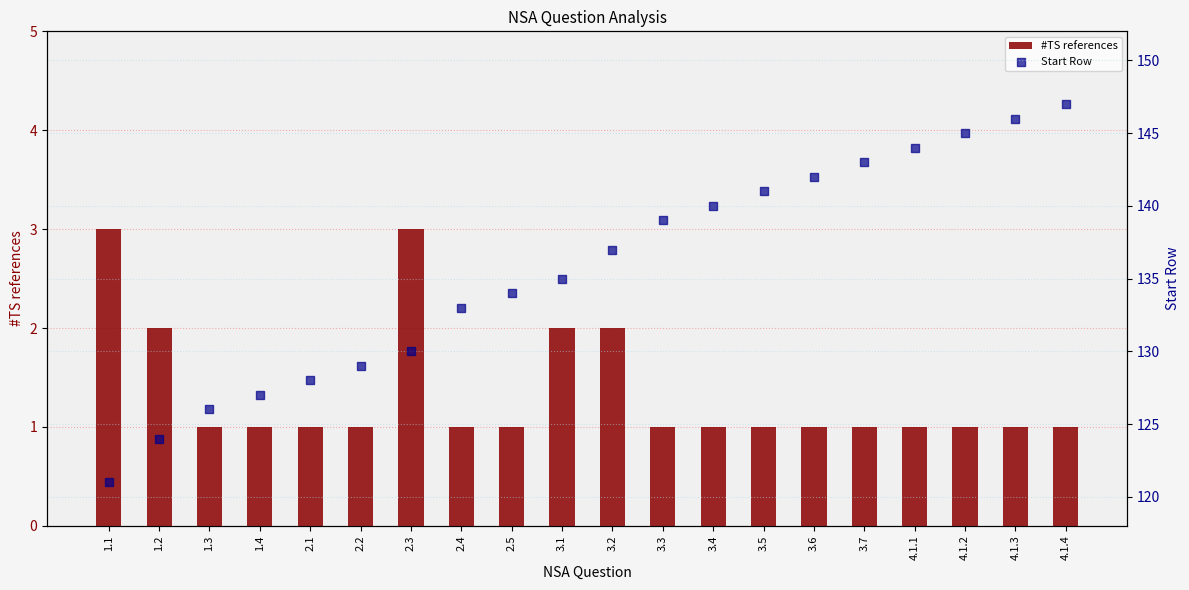

Which series reaches the minimum Y coordinate?

#TS references